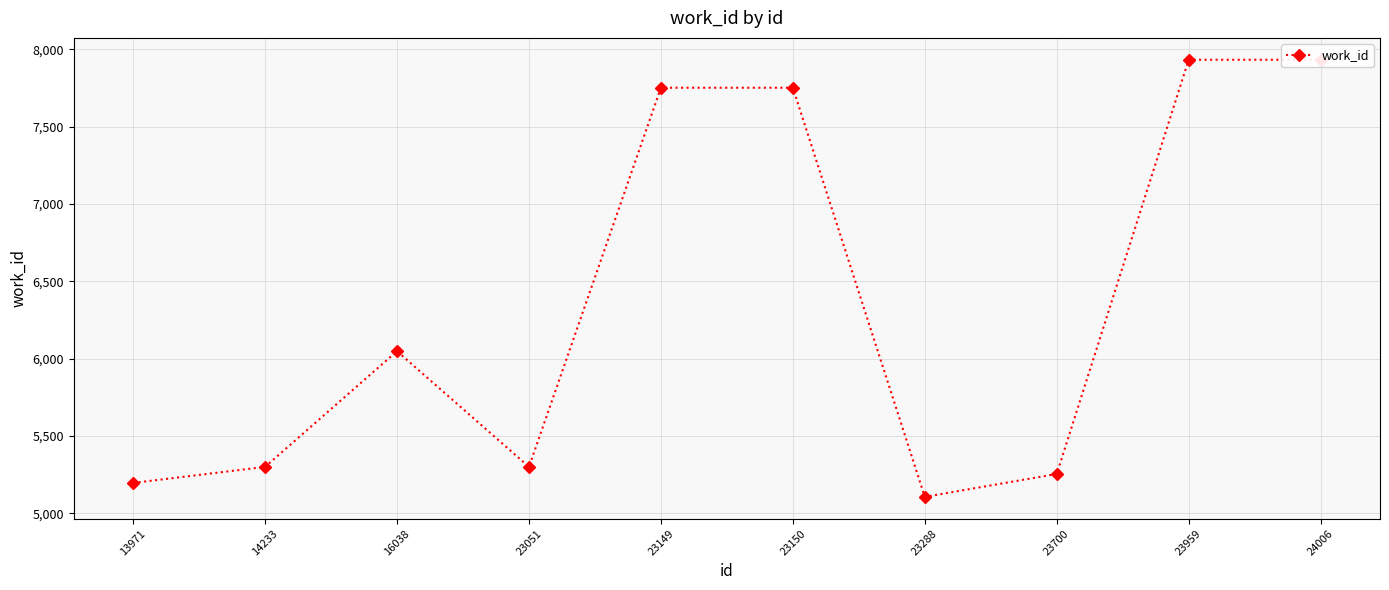

How many lines are shown in the chart?

1